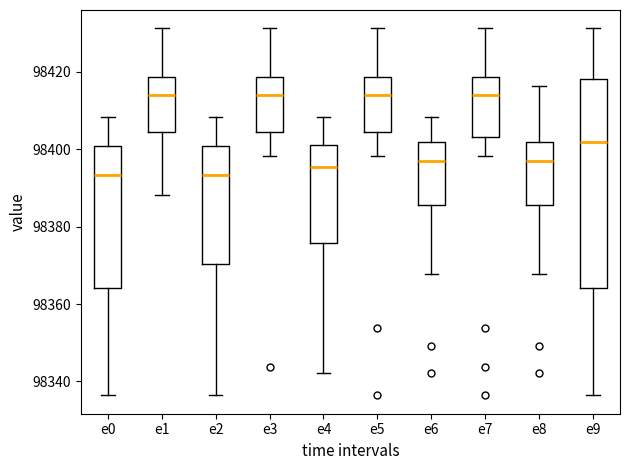

Reading left to right, transcribe this box plot: for each box, give where its median line is, the range the box spans, and where its two whiskers end, as read against the y-axis. The values are not printed on the chart, so give them approximately, as read against the axis.

e0: median 98394, box 98364 to 98400, whiskers 98336 to 98408
e1: median 98414, box 98404 to 98418, whiskers 98388 to 98432
e2: median 98394, box 98370 to 98400, whiskers 98336 to 98408
e3: median 98414, box 98404 to 98418, whiskers 98398 to 98432
e4: median 98396, box 98376 to 98402, whiskers 98342 to 98408
e5: median 98414, box 98404 to 98418, whiskers 98398 to 98432
e6: median 98396, box 98386 to 98402, whiskers 98368 to 98408
e7: median 98414, box 98404 to 98418, whiskers 98398 to 98432
e8: median 98396, box 98386 to 98402, whiskers 98368 to 98416
e9: median 98402, box 98364 to 98418, whiskers 98336 to 98432